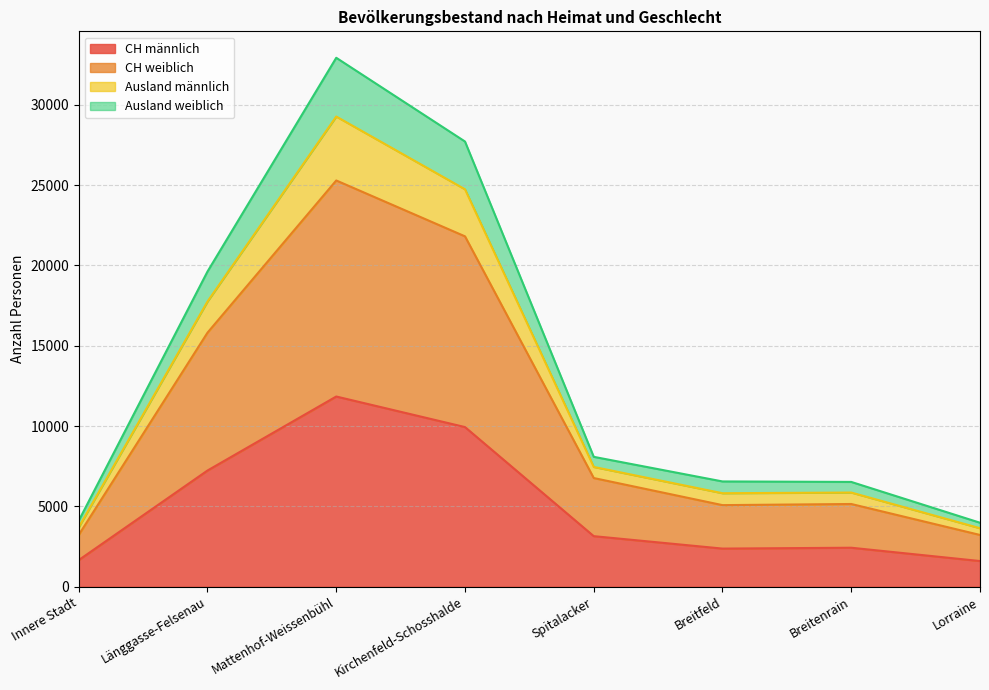

True or false: CH weiblich and Ausland weiblich intersect in this chart.

False